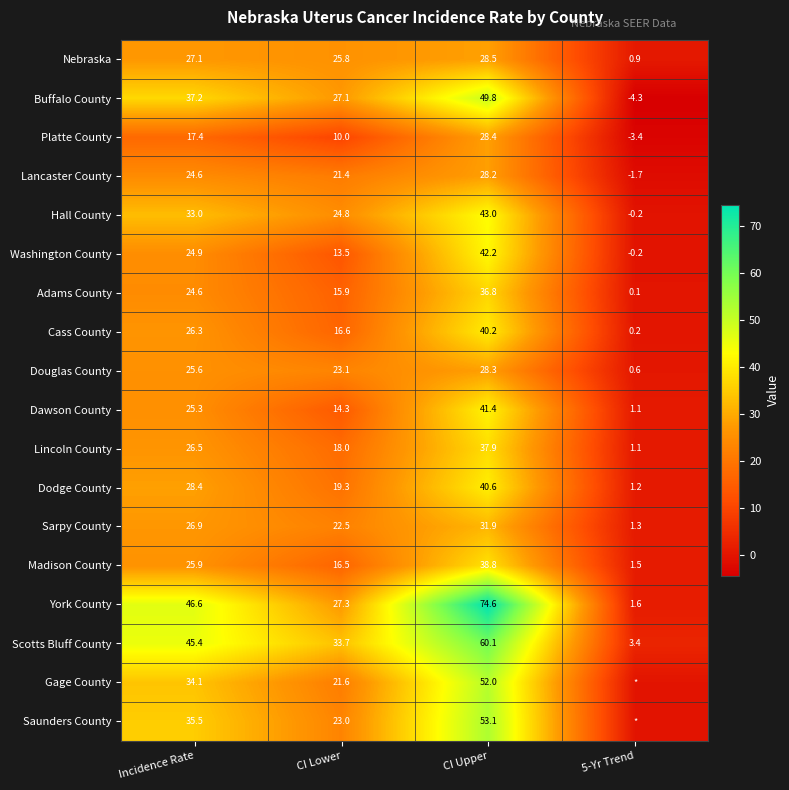

At which label does Douglas County reach its peak?

CI Upper